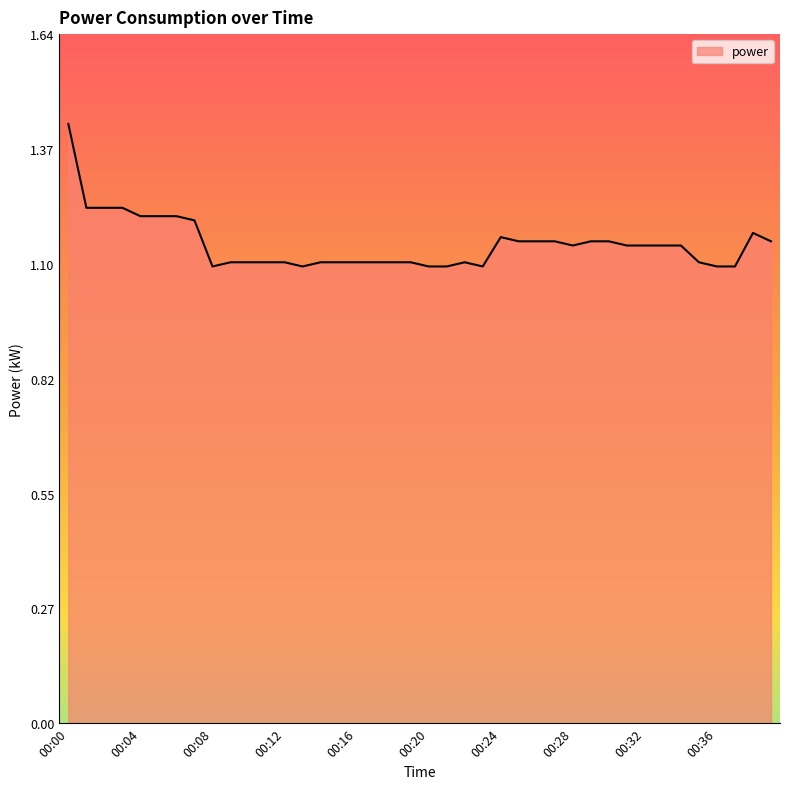

What is the difference between the maximum and minimum values?

0.3